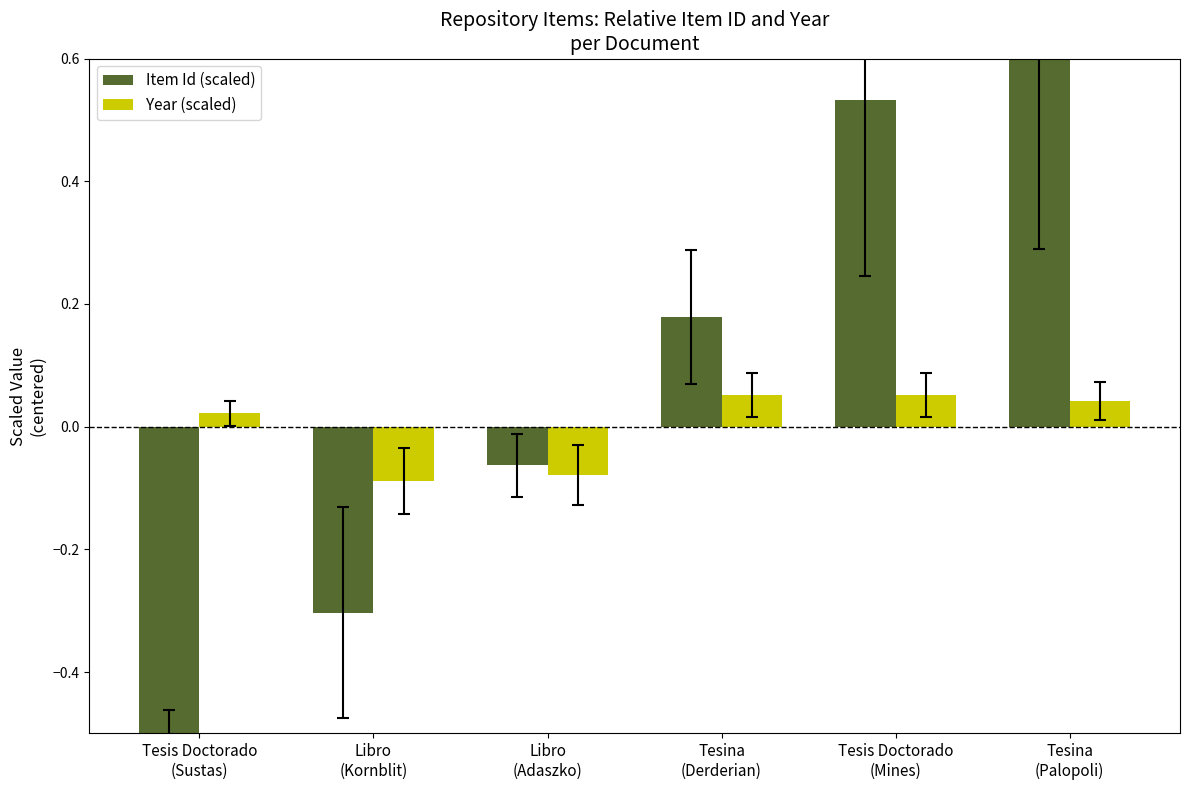

Reading right to left, list all the values displayed in this chart.

Item Id (scaled): 0.6	0.5	0.2	-0.1	-0.3	-1.0
Year (scaled): 0.0	0.1	0.1	-0.1	-0.1	0.0